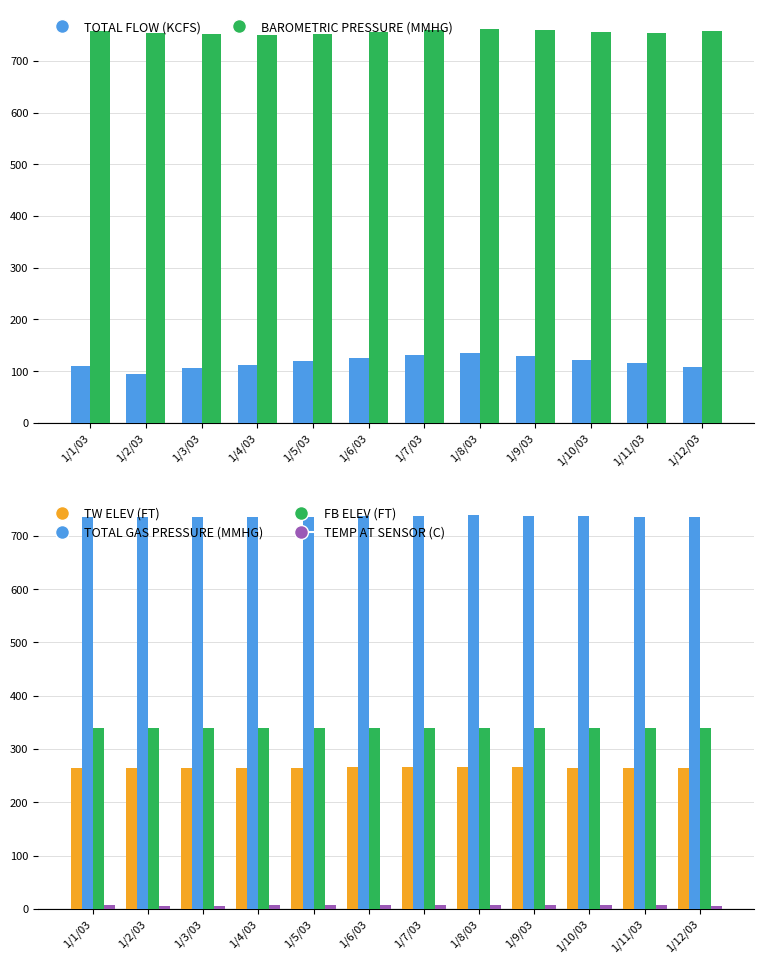

Which series changed the most between 1/1/03 and 1/4/03?

BAROMETRIC PRESSURE (MMHG)